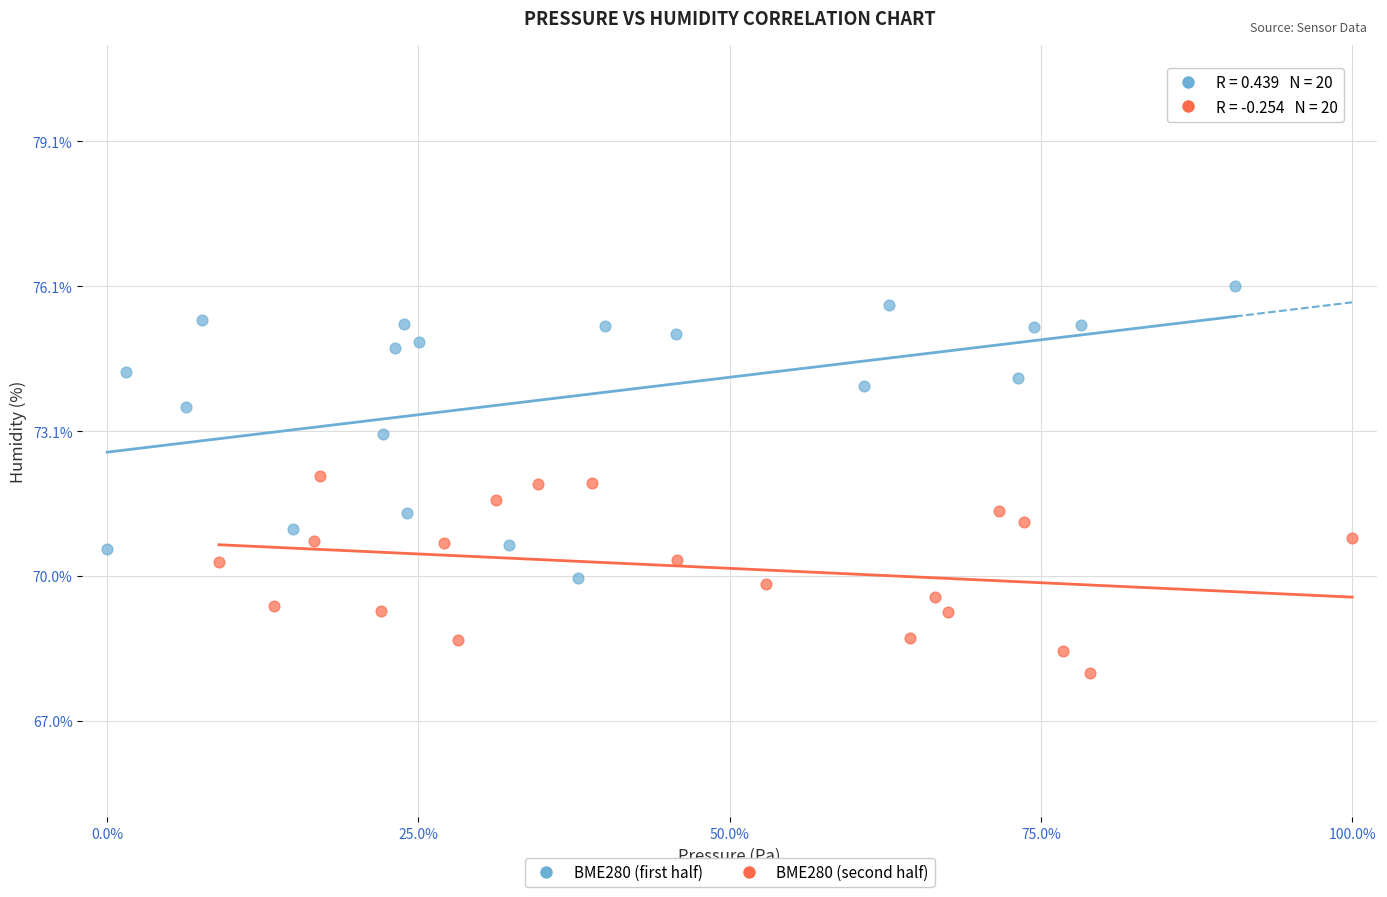

Which series contains the highest Y value?

BME280 (first half)